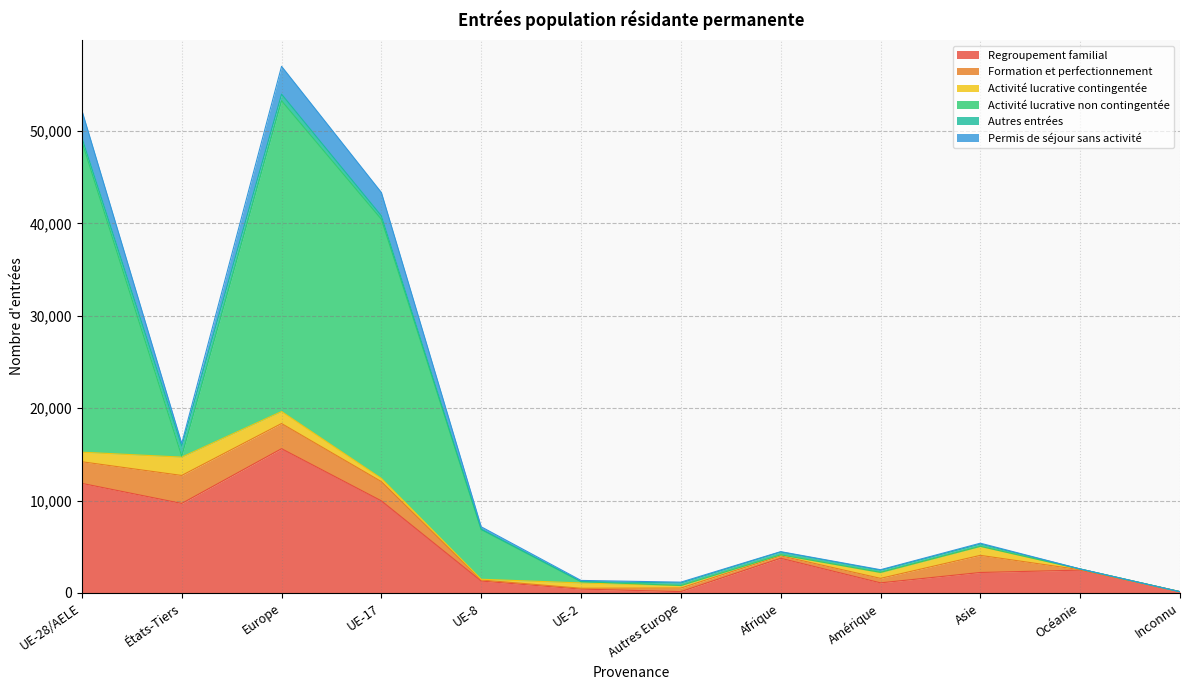

How many intersections are there between Formation et perfectionnement and Regroupement familial?

2